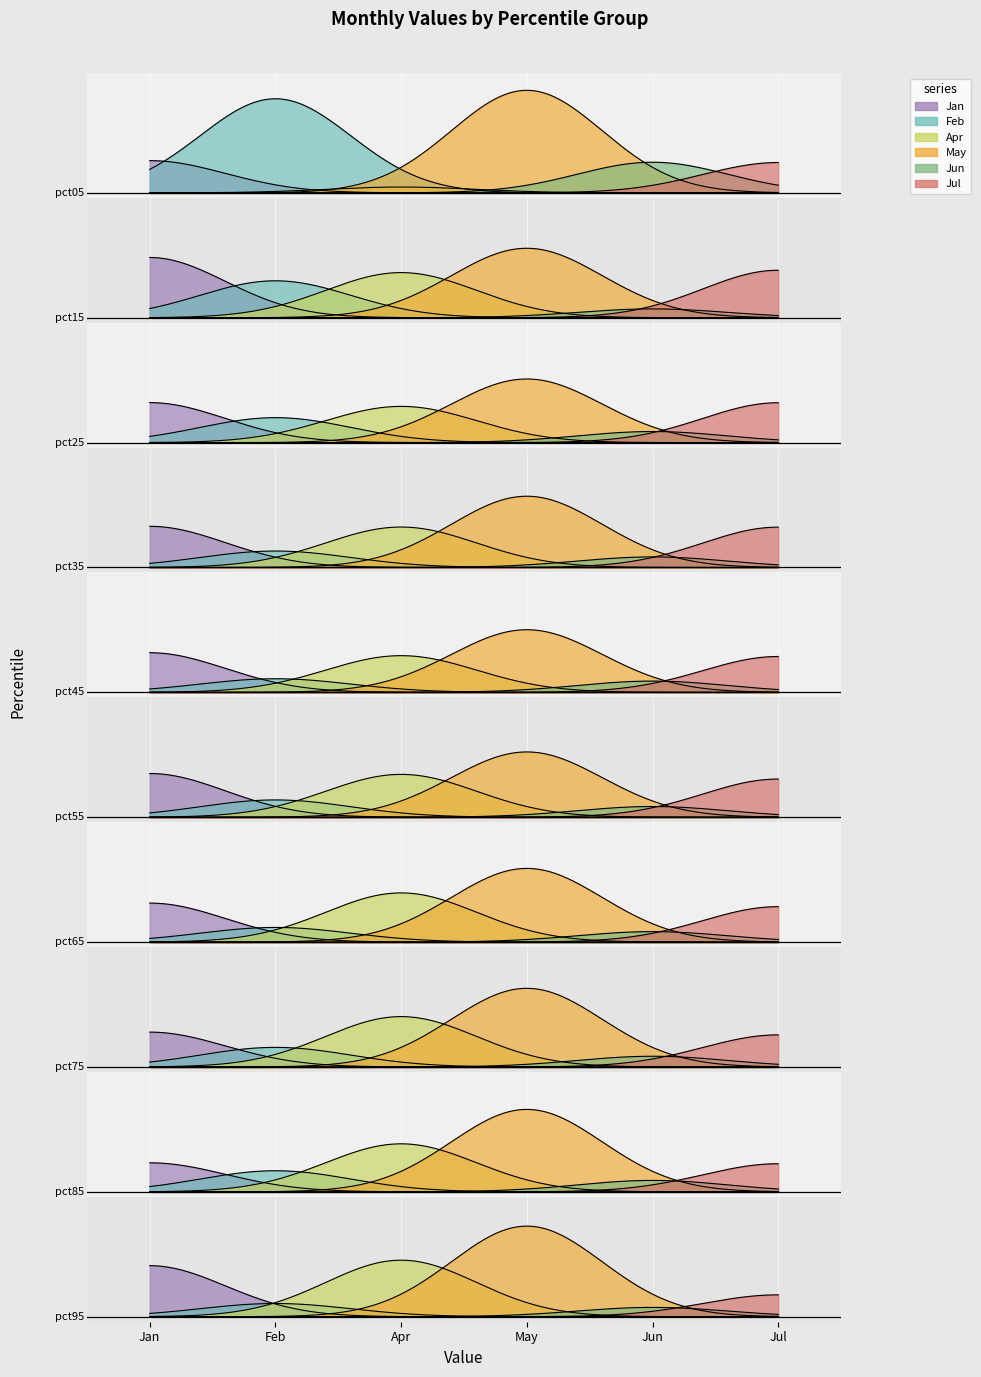

What are all the series names shown in the legend?

Jan, Feb, Apr, May, Jun, Jul